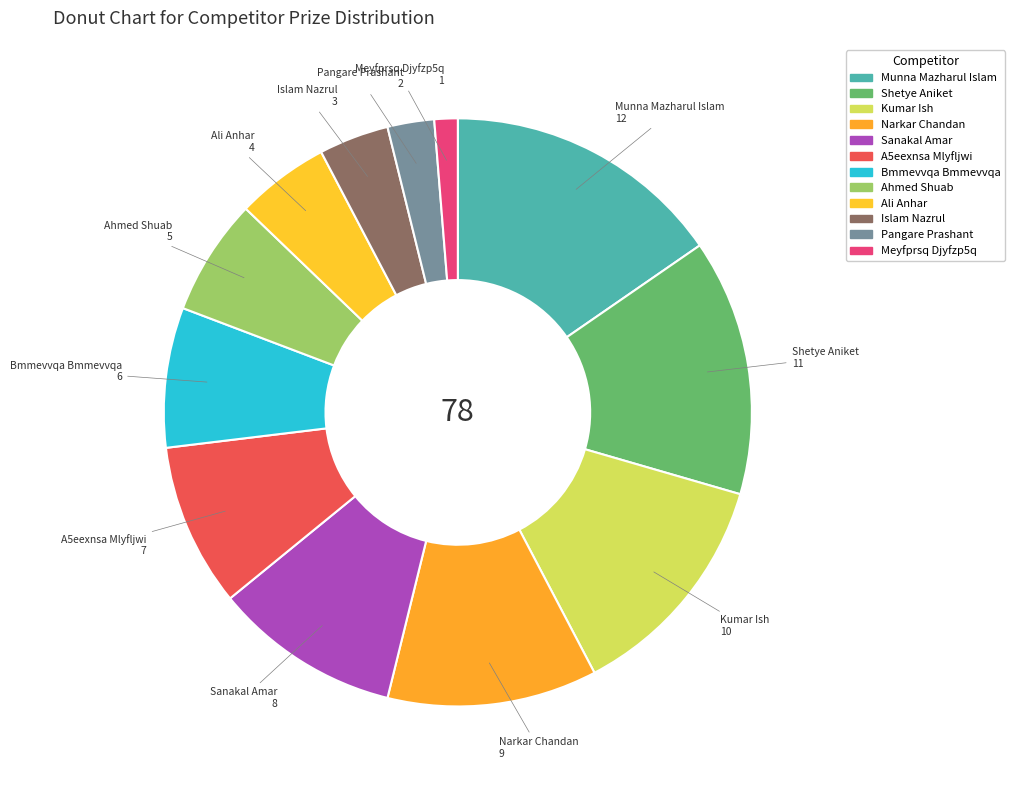

Which category has the biggest portion of the pie?

Munna Mazharul Islam